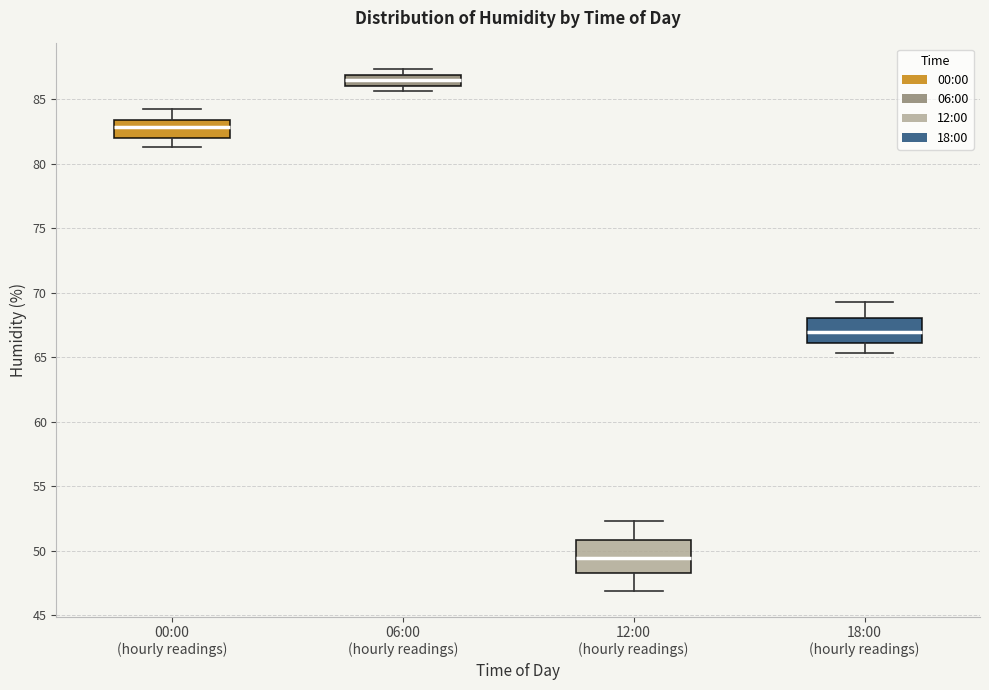

Reading left to right, read every box against the y-axis: the position of its median line, the range the box covers, and the ends of its whiskers. The values are not printed on the chart, so give them approximately, as read against the axis.

00:00 (hourly readings): median 83.0, box 82.0 to 83.5, whiskers 81.5 to 84.0
06:00 (hourly readings): median 86.5, box 86.0 to 87.0, whiskers 85.5 to 87.5
12:00 (hourly readings): median 49.5, box 48.0 to 51.0, whiskers 47.0 to 52.5
18:00 (hourly readings): median 67.0, box 66.0 to 68.0, whiskers 65.5 to 69.5